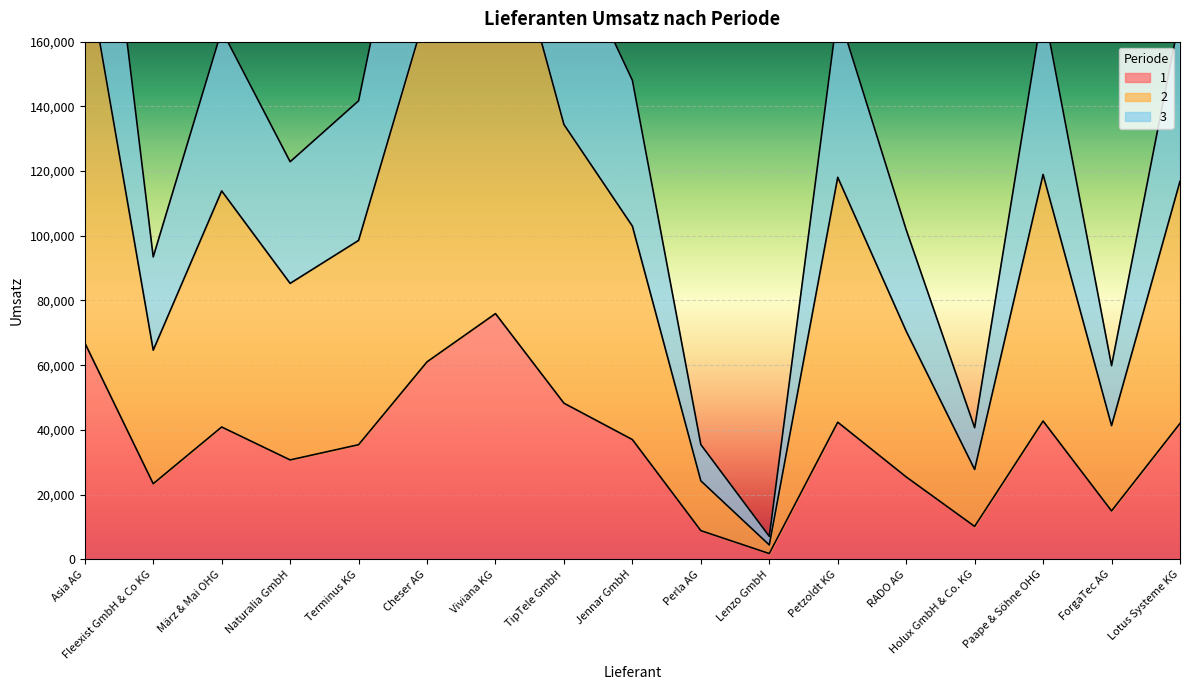

What is the difference between the second highest and minimum values in the 1 series?

65131